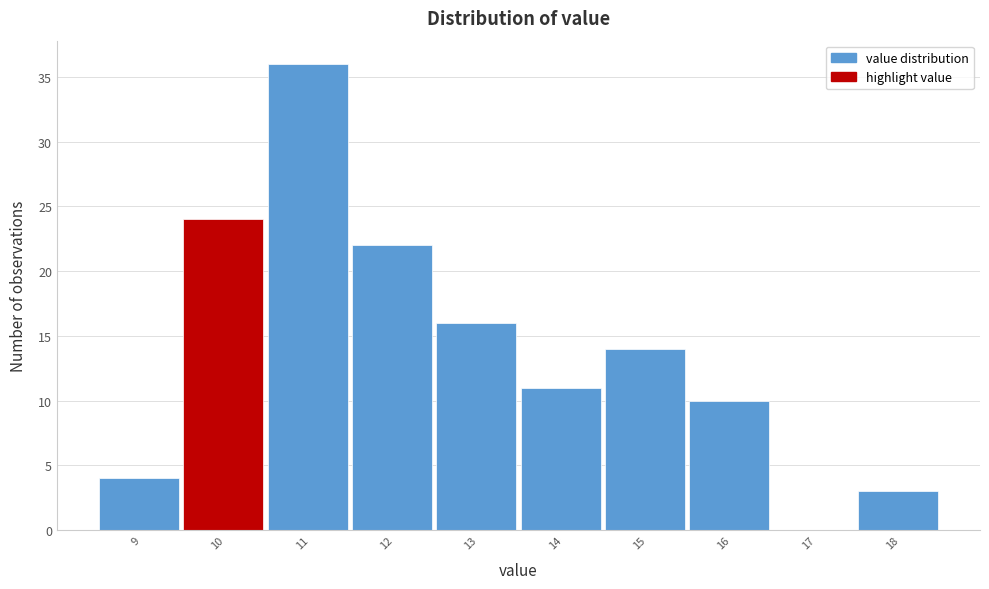

Reading left to right, transcribe all the data shown in this chart.

9=4	10=24	11=36	12=22	13=16	14=11	15=14	16=10	17=0	18=3